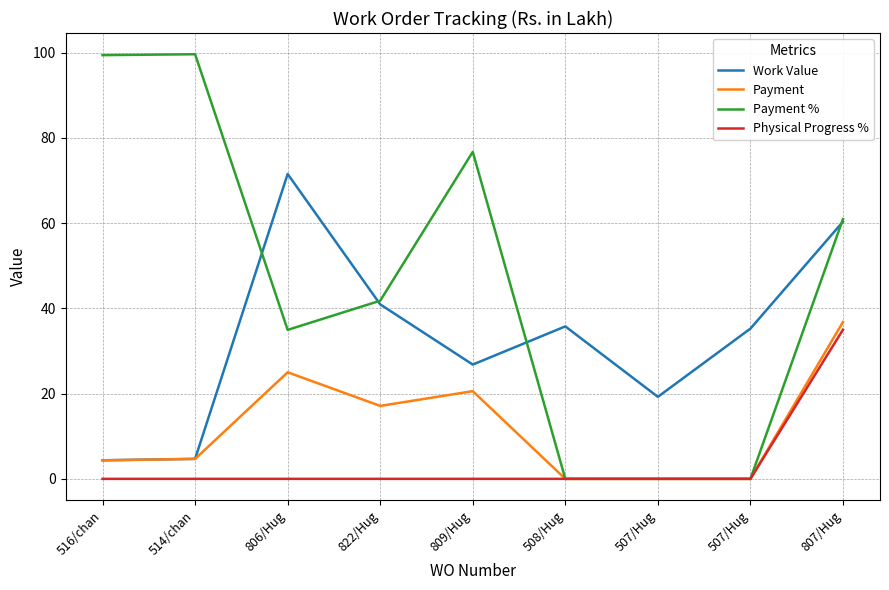

Reading left to right, extract all data points from this chart.

Work Value: 4.4	4.7	71.5	41.0	26.8	35.8	19.2	35.3	60.4
Payment: 4.3	4.7	25.0	17.1	20.6	0.0	0.0	0.0	36.8
Payment %: 99.4	99.7	35.0	41.8	76.7	0.0	0.0	0.0	61.0
Physical Progress %: 0.0	0.0	0.0	0.0	0.0	0.0	0.0	0.0	35.0